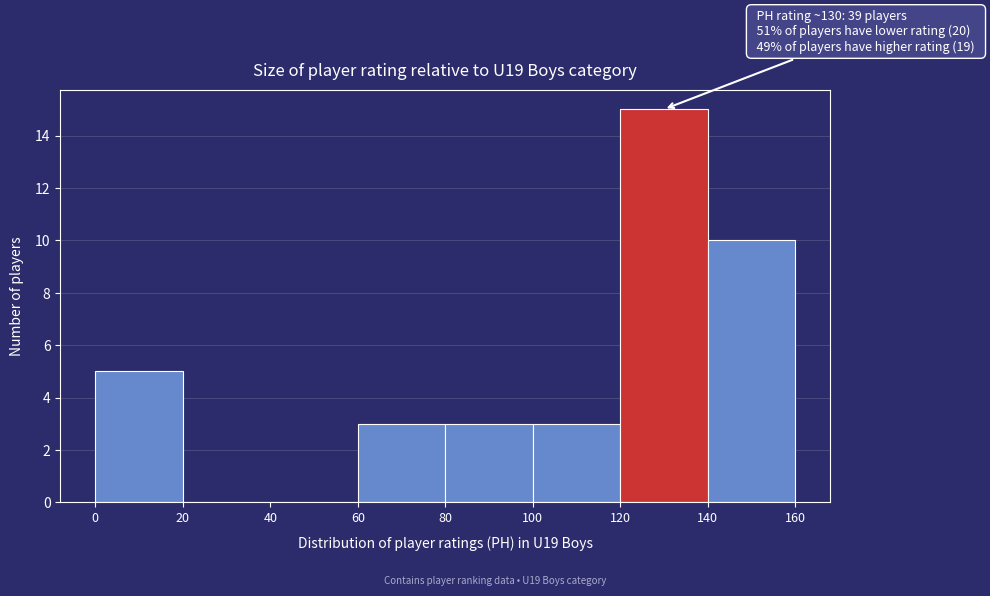

Which range on the x-axis has the tallest bar?

120 to 140